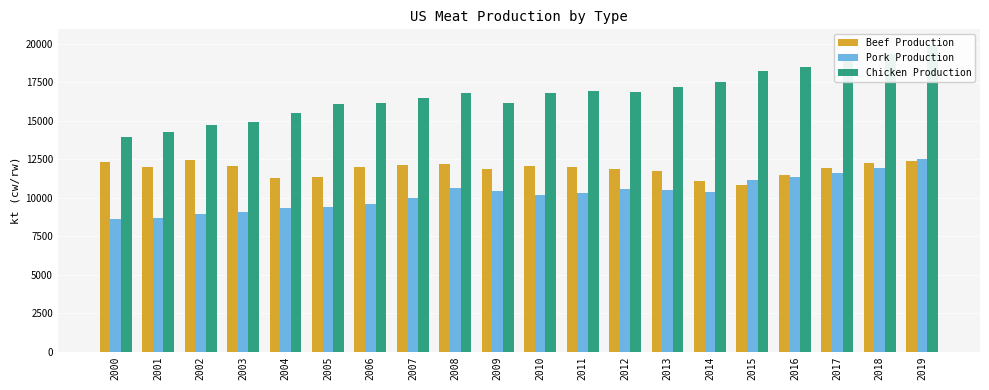

What is the average value of the Chicken Production series?

16767